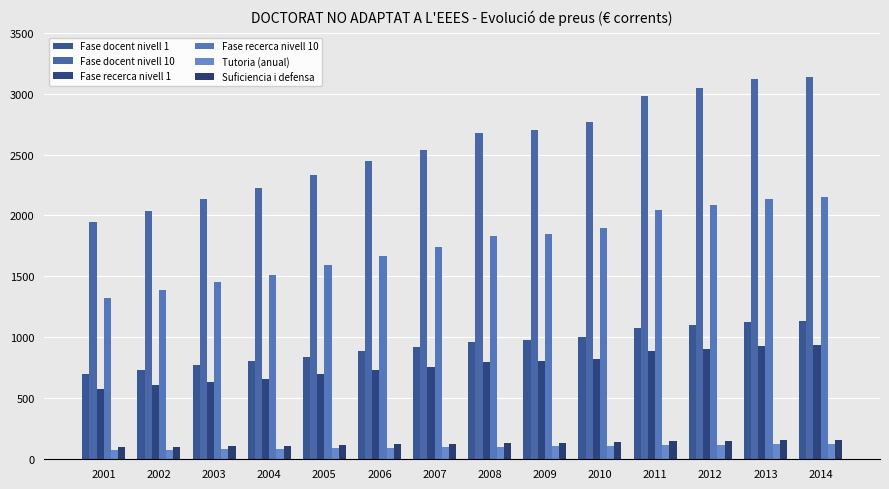

Reading left to right, list all the values displayed in this chart.

Fase docent nivell 1: 2001=703.0	2002=736.0	2003=770.6	2004=802.2	2005=842.4	2006=884.4	2007=917.0	2008=965.0	2009=975.0	2010=999.4	2011=1075.4	2012=1100.2	2013=1124.4	2014=1132.2
Fase docent nivell 10: 2001=1947.2	2002=2038.8	2003=2135.0	2004=2222.6	2005=2332.8	2006=2450.2	2007=2540.8	2008=2675.0	2009=2703.0	2010=2770.6	2011=2981.2	2012=3049.8	2013=3116.8	2014=3138.6
Fase recerca nivell 1: 2001=580.6	2002=607.8	2003=636.4	2004=661.2	2005=695.5	2006=730.3	2007=757.3	2008=796.8	2009=804.6	2010=824.8	2011=887.4	2012=907.8	2013=927.7	2014=934.2
Fase recerca nivell 10: 2001=1327.0	2002=1389.4	2003=1455.0	2004=1514.6	2005=1589.8	2006=1669.8	2007=1742.3	2008=1833.6	2009=1852.2	2010=1898.3	2011=2042.5	2012=2089.4	2013=2135.4	2014=2150.4
Tutoria (anual): 2001=73.9	2002=77.4	2003=81.1	2004=84.4	2005=88.6	2006=93.0	2007=98.8	2008=104.0	2009=105.0	2010=107.7	2011=116.0	2012=118.7	2013=121.3	2014=122.1
Suficiencia i defensa: 2001=97.1	2002=101.7	2003=106.5	2004=110.8	2005=116.4	2006=122.2	2007=126.7	2008=133.5	2009=134.8	2010=138.2	2011=149.0	2012=152.4	2013=155.8	2014=156.9